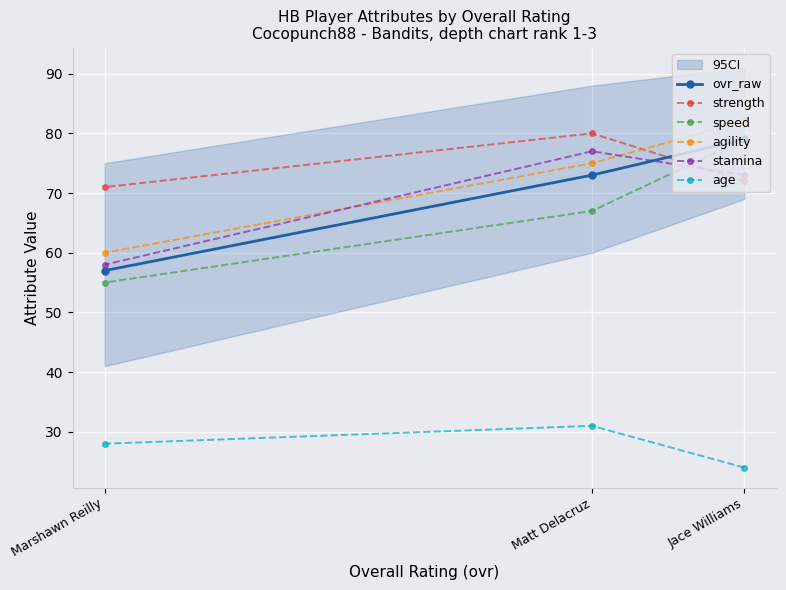

Is this an area chart (filled region under the line)?

No